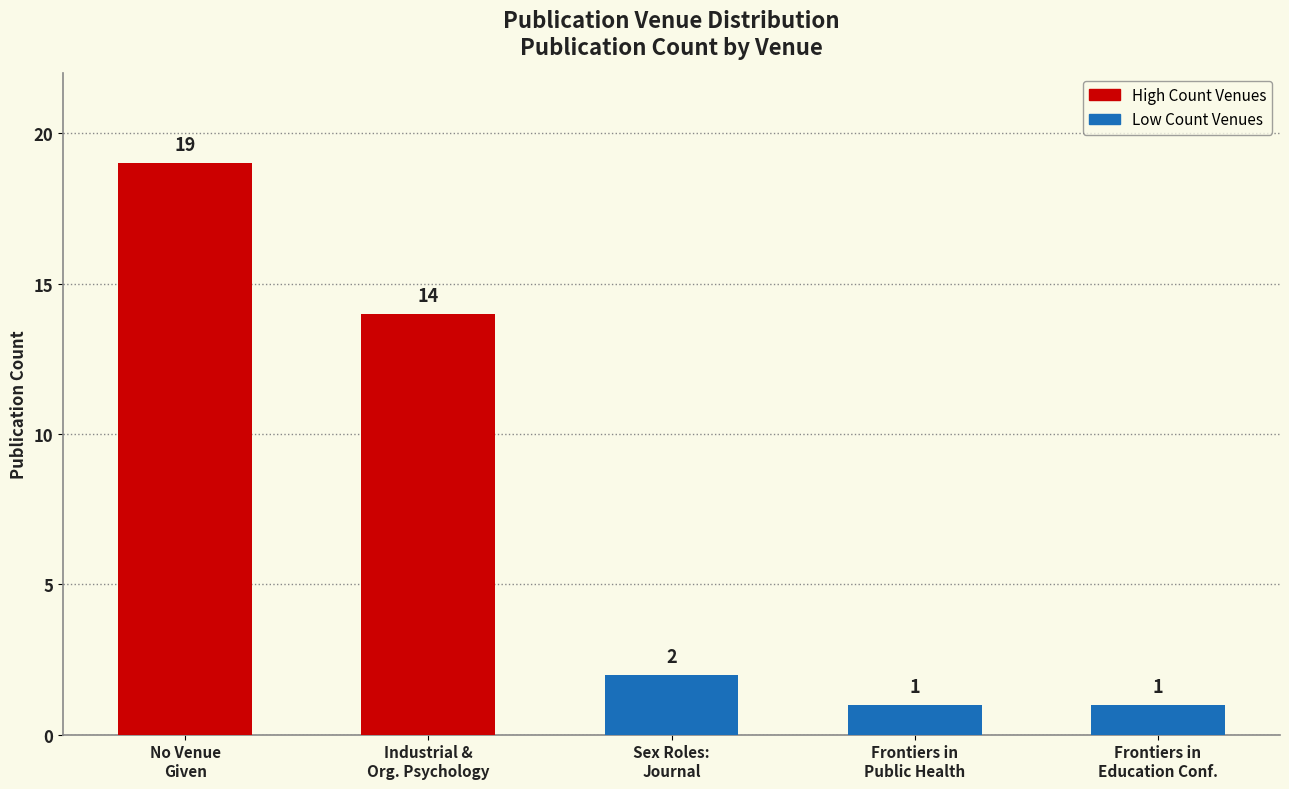

Reading left to right, extract all data points from this chart.

19	14	2	1	1